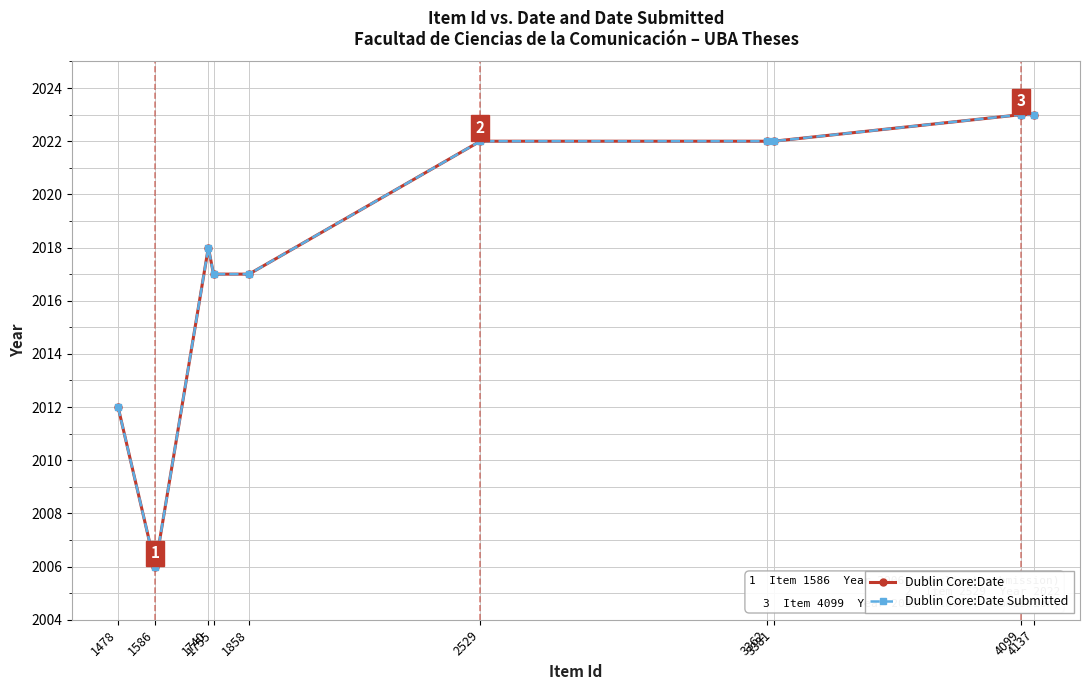

What is the difference between the maximum and minimum values in the Dublin Core:Date Submitted series?

17